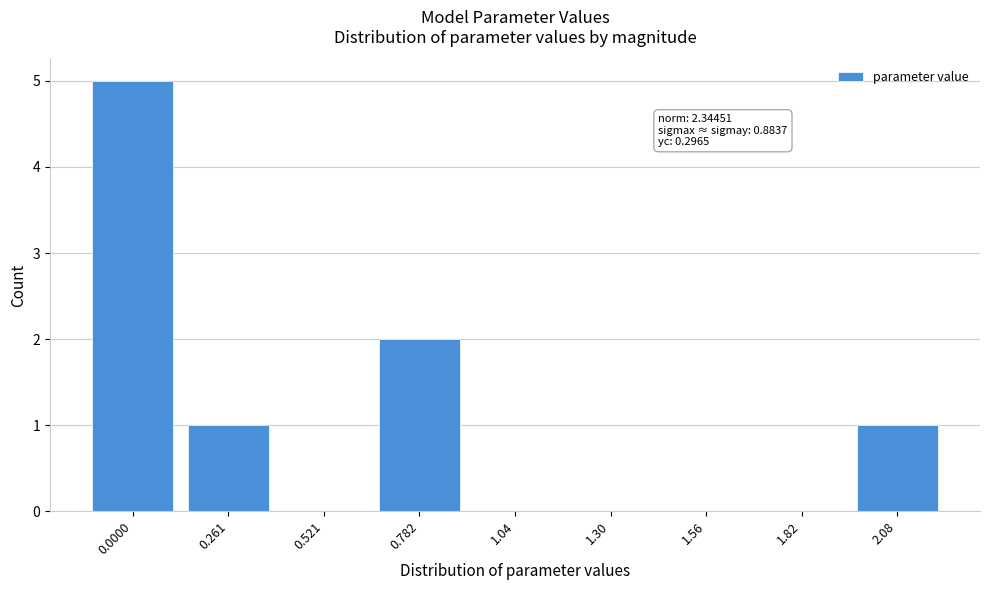

Reading left to right, extract all data points from this chart.

0.0000=5	0.261=1	0.521=0	0.782=2	1.04=0	1.30=0	1.56=0	1.82=0	2.08=1